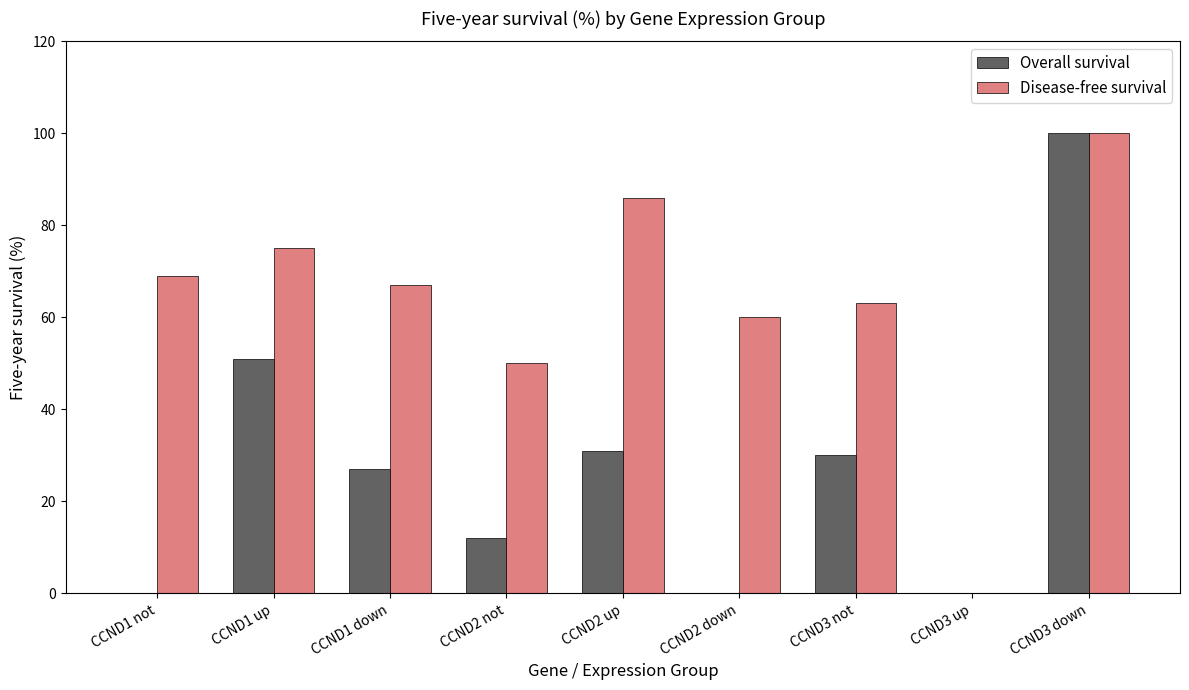

How many data points does each series have?

9